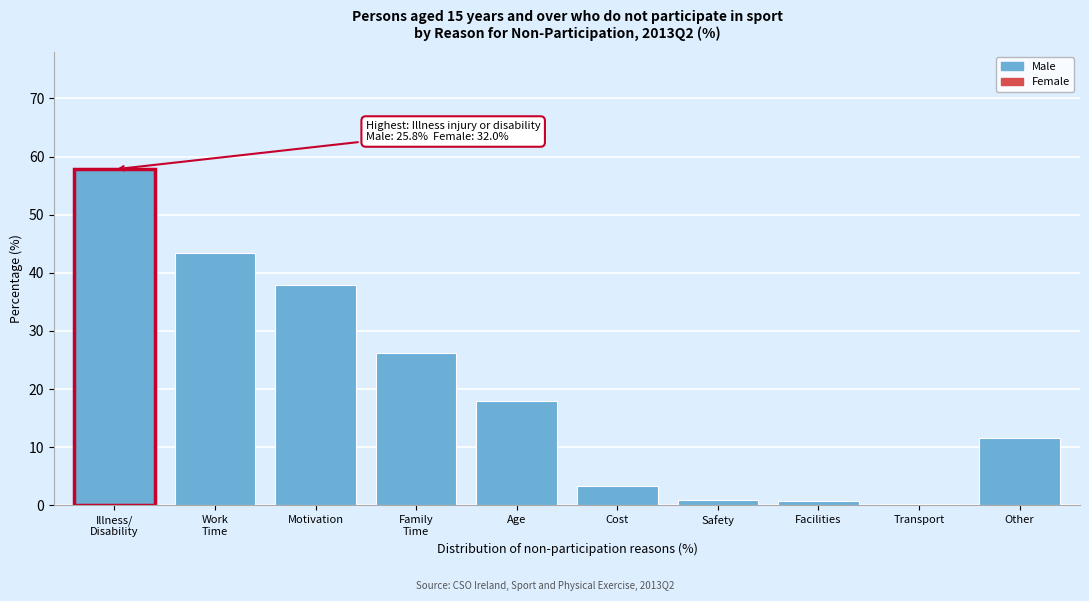

Read the value at Cost.

3.3